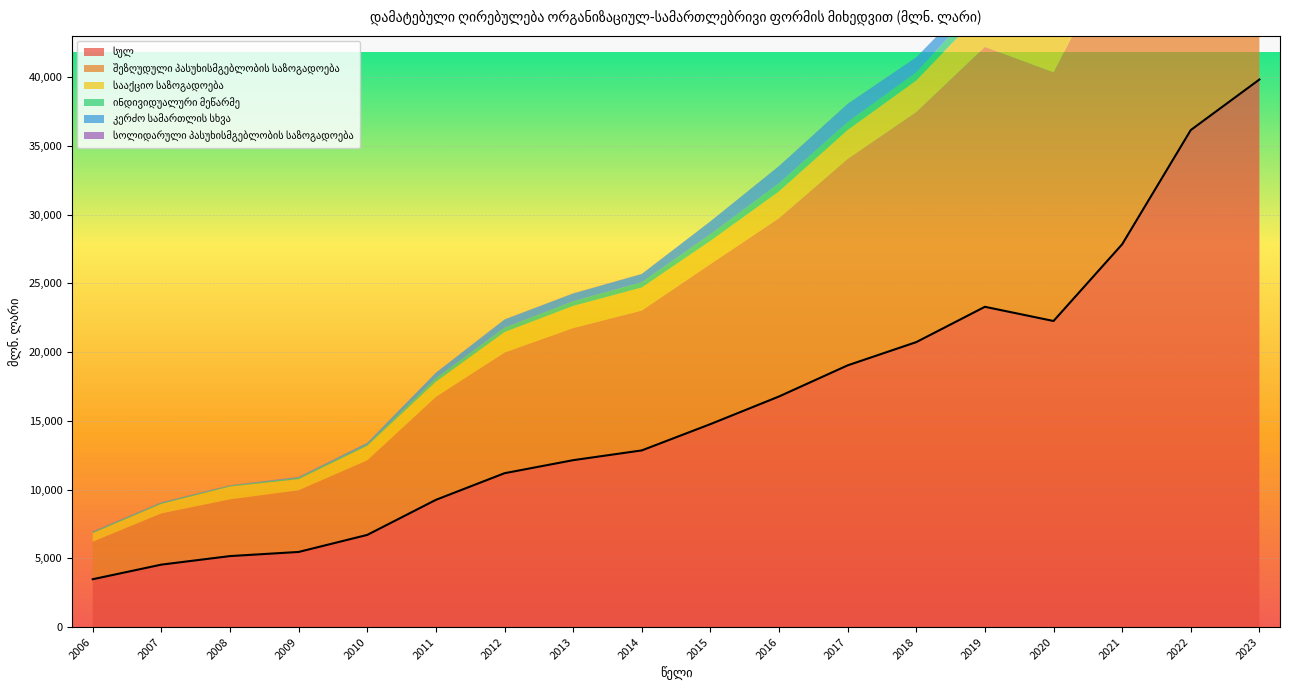

True or false: შეზღუდული პასუხისმგებლობის საზოგადოება and კერძო სამართლის სხვა cross at least once.

False